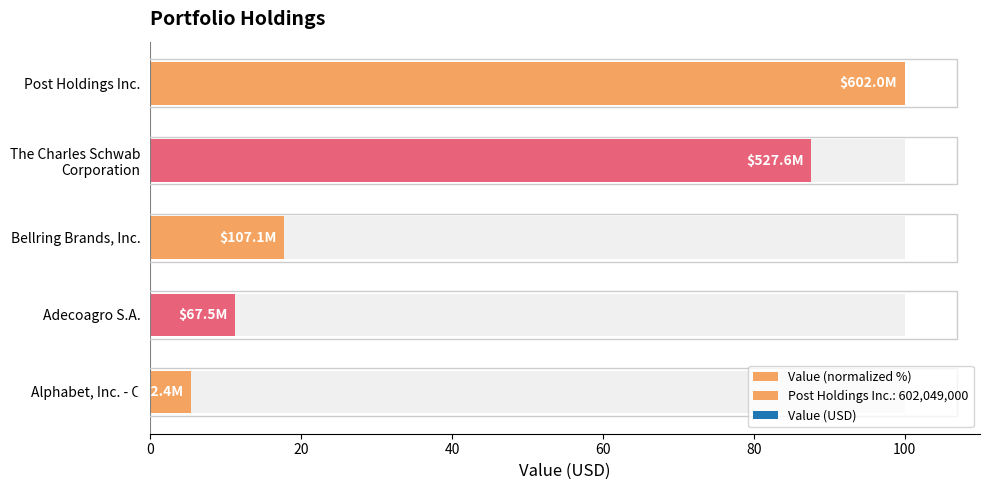

Count the number of values greater than 17.

3